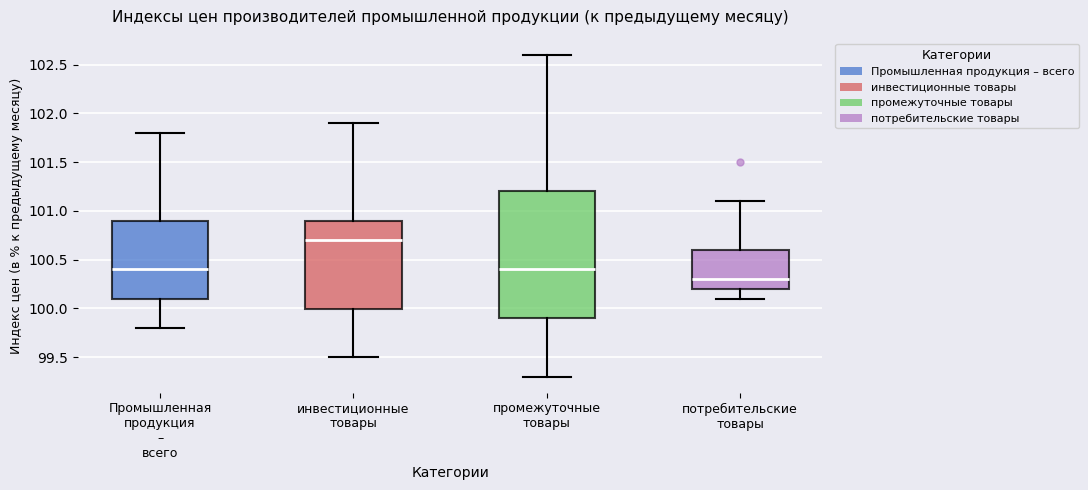

Reading left to right, transcribe this box plot: for each box, give where its median line is, the range the box spans, and where its two whiskers end, as read against the y-axis. The values are not printed on the chart, so give them approximately, as read against the axis.

Промышленная продукция – всего: median 100.4, box 100.1 to 100.9, whiskers 99.8 to 101.8
инвестиционные товары: median 100.7, box 100.0 to 100.9, whiskers 99.5 to 101.9
промежуточные товары: median 100.4, box 99.9 to 101.2, whiskers 99.3 to 102.6
потребительские товары: median 100.3, box 100.2 to 100.6, whiskers 100.1 to 101.1